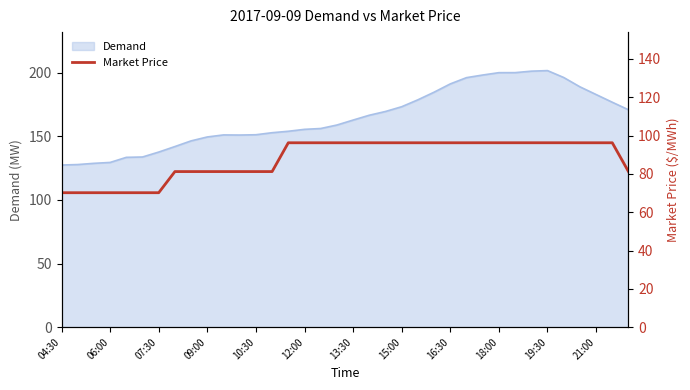

What is the difference between the maximum and second lowest values?

26.1